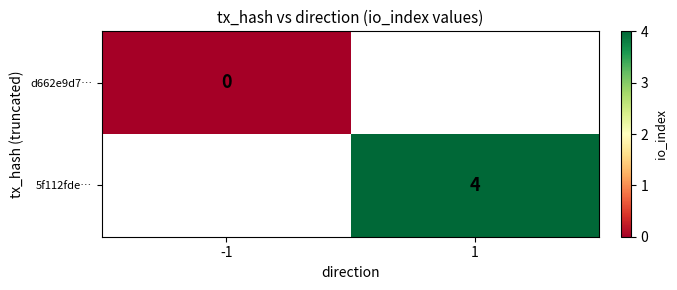

Is it true that 5f112fde… equals 4 at 1?

True